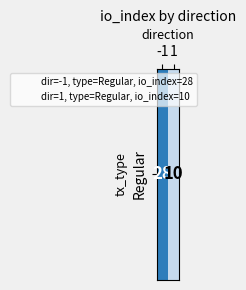

True or false: the data shows 17 at 1.

False